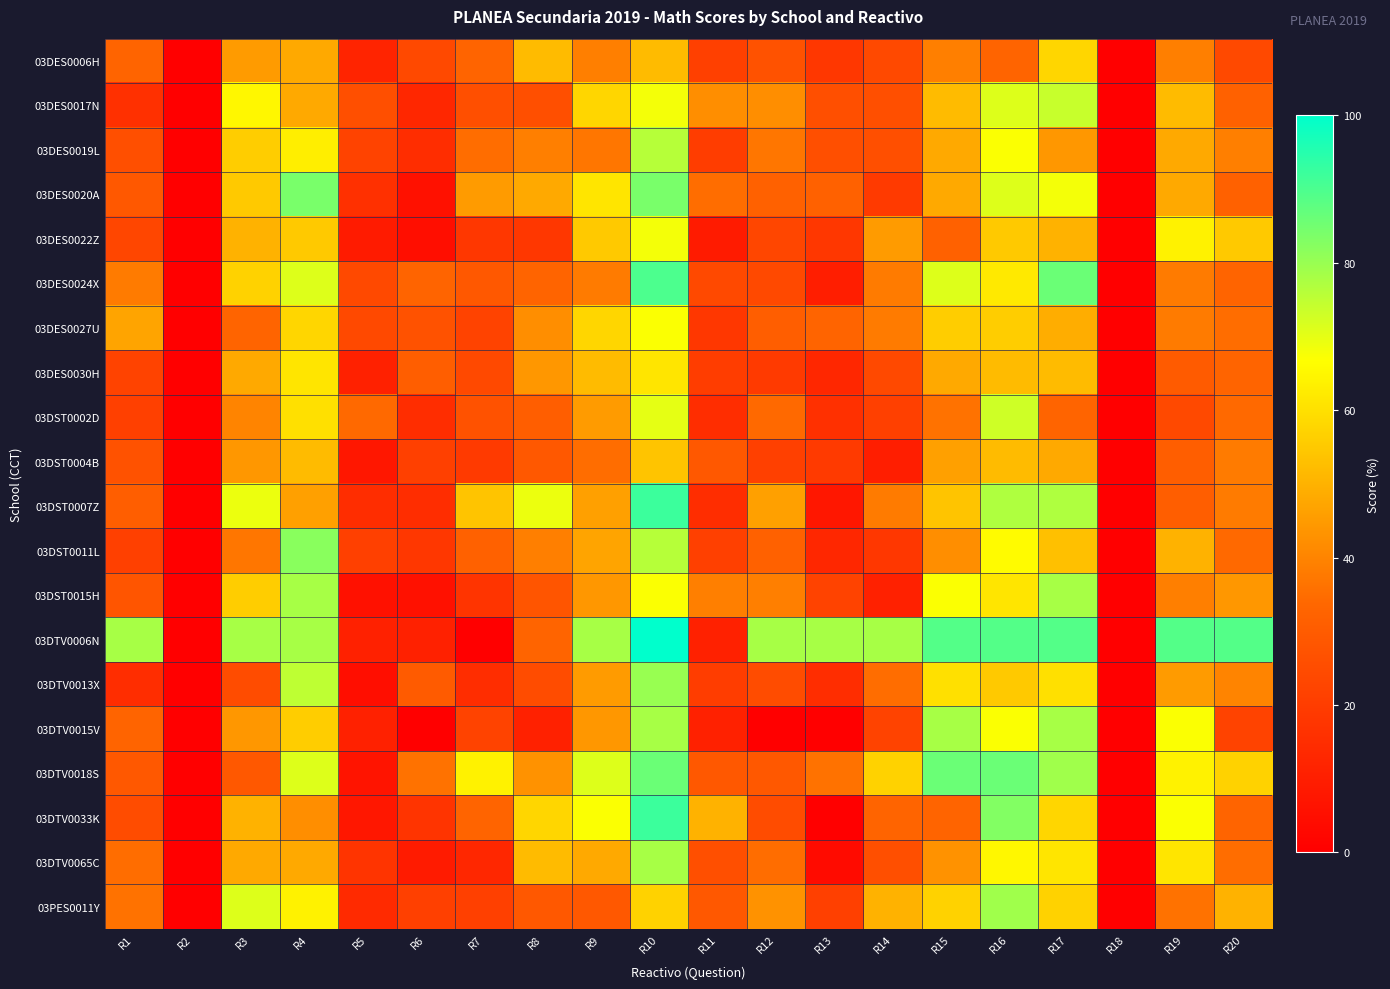

Which series changed the most between R2 and R20?

03DTV0006N